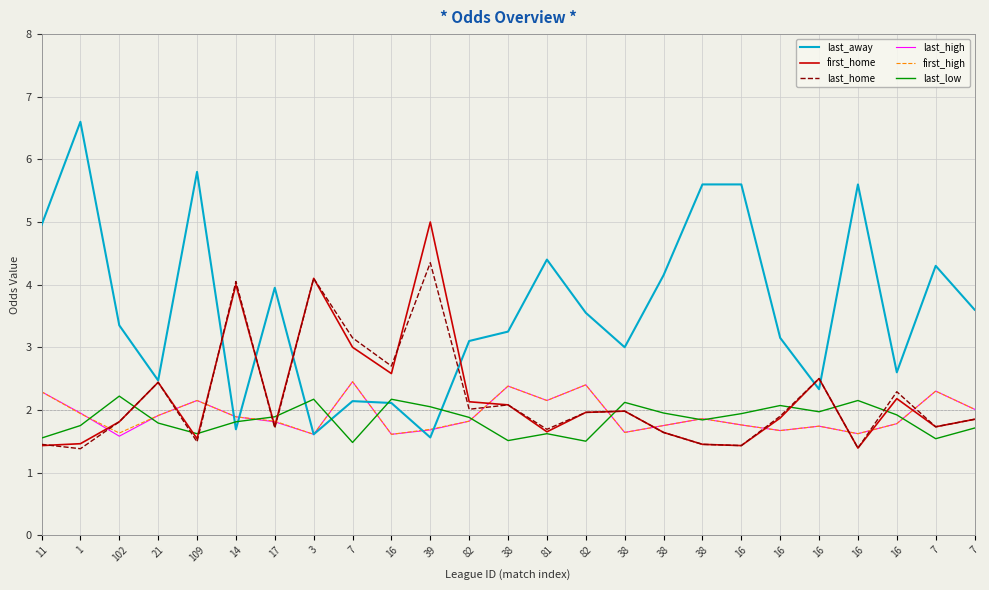

Which series has the largest range (max minus min)?

last_away